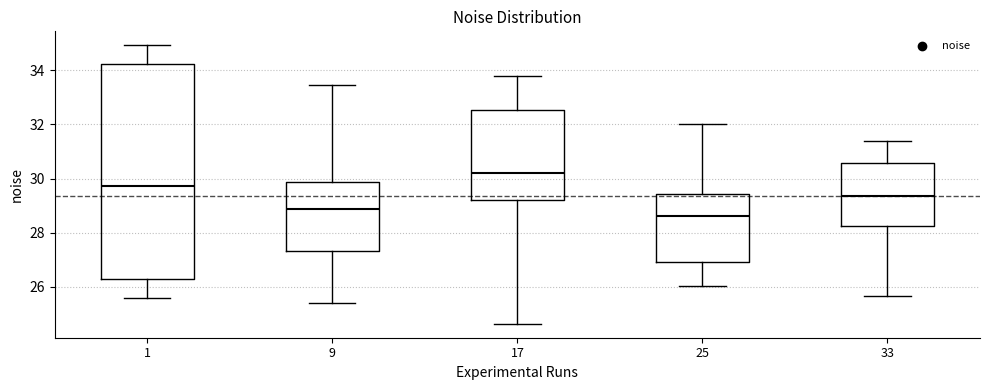

Where does the lower whisker of the box at x = 1 end on the y-axis? The values are not printed on the chart, so give them approximately, as read against the axis.

25.6